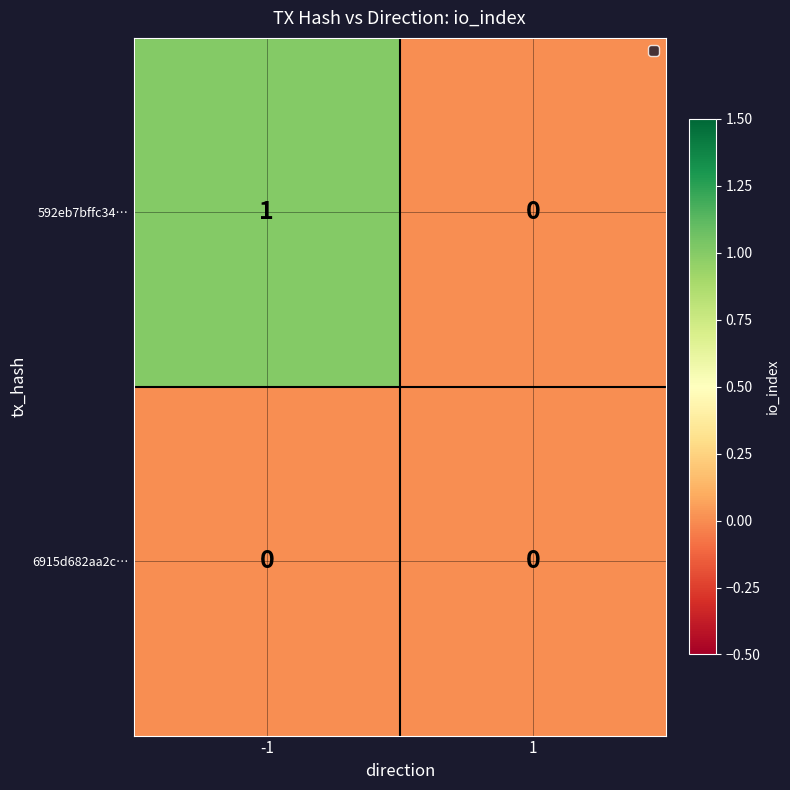

Is the value of 592eb7bffc34… at -1 greater than the value of 6915d682aa2c… at 1?

Yes